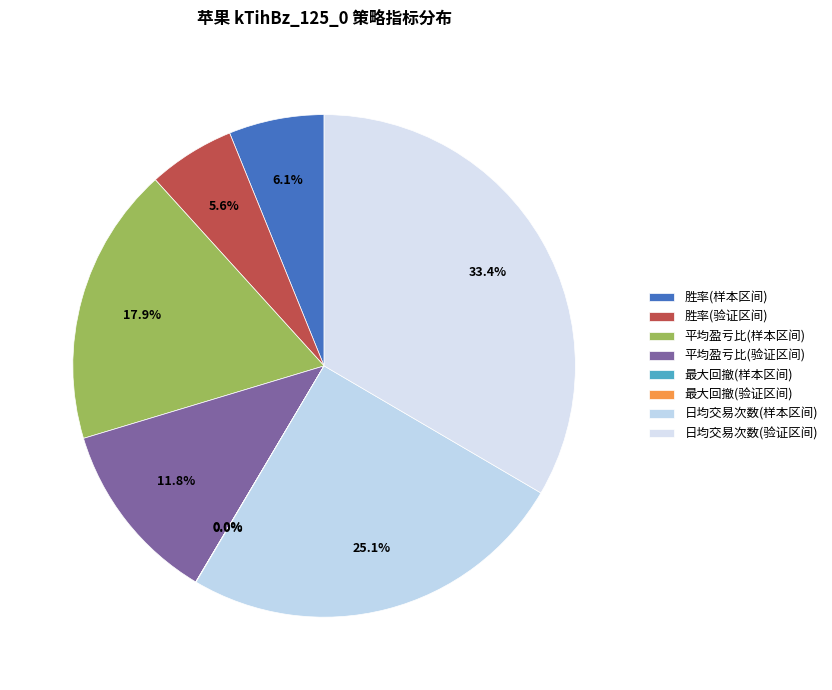

What is the largest slice in the pie chart?

日均交易次数(验证区间)